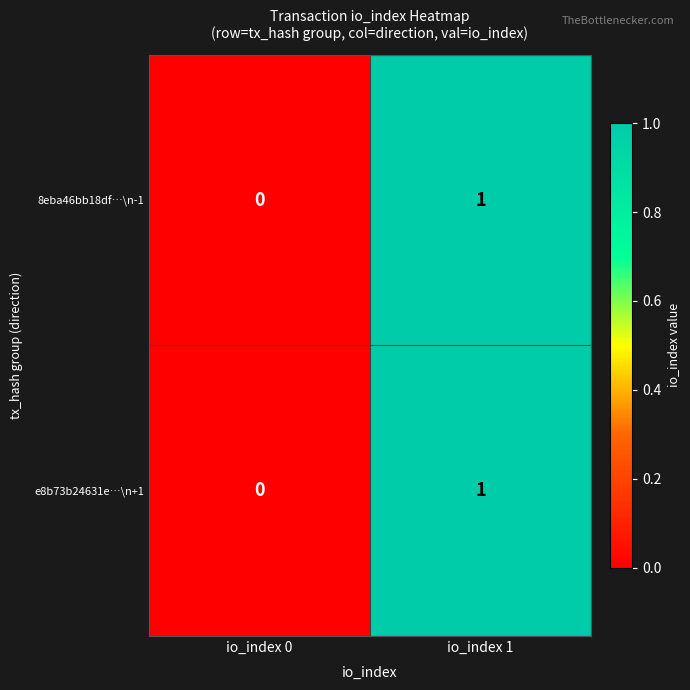

Is it true that 8eba46bb18df…\n-1 equals 0 at io_index 1?

False